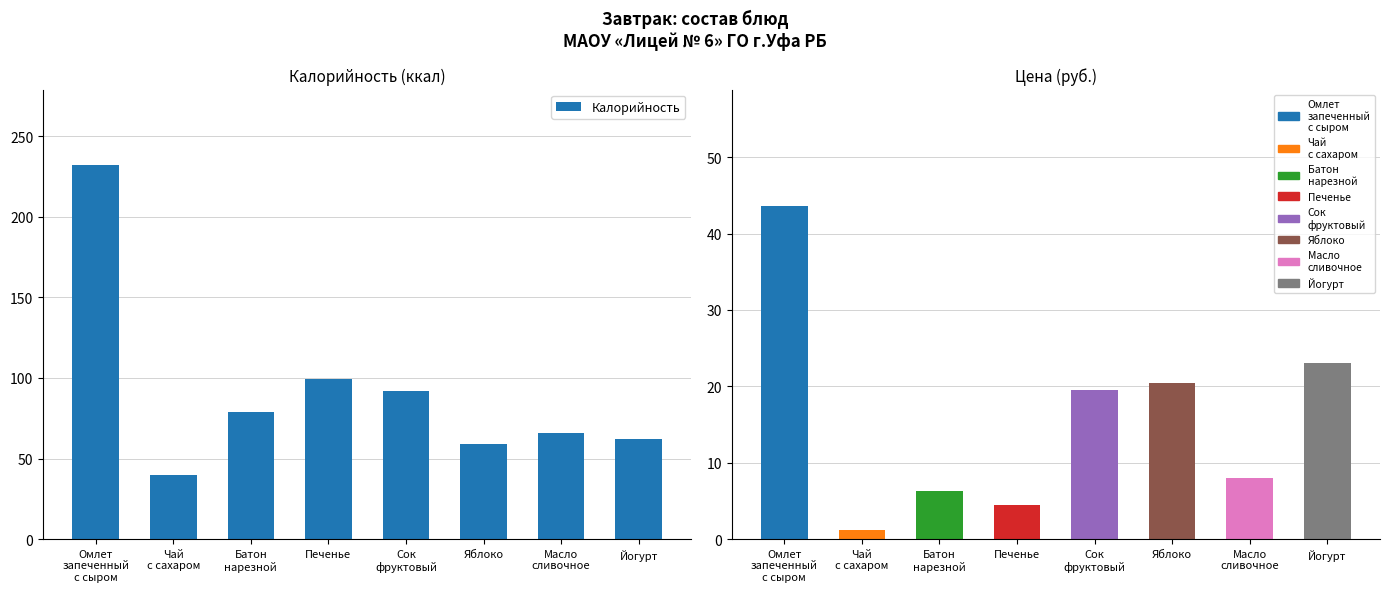

Approximately how many times larger is the value at Яблоко compared to Сок
фруктовый?

0.6